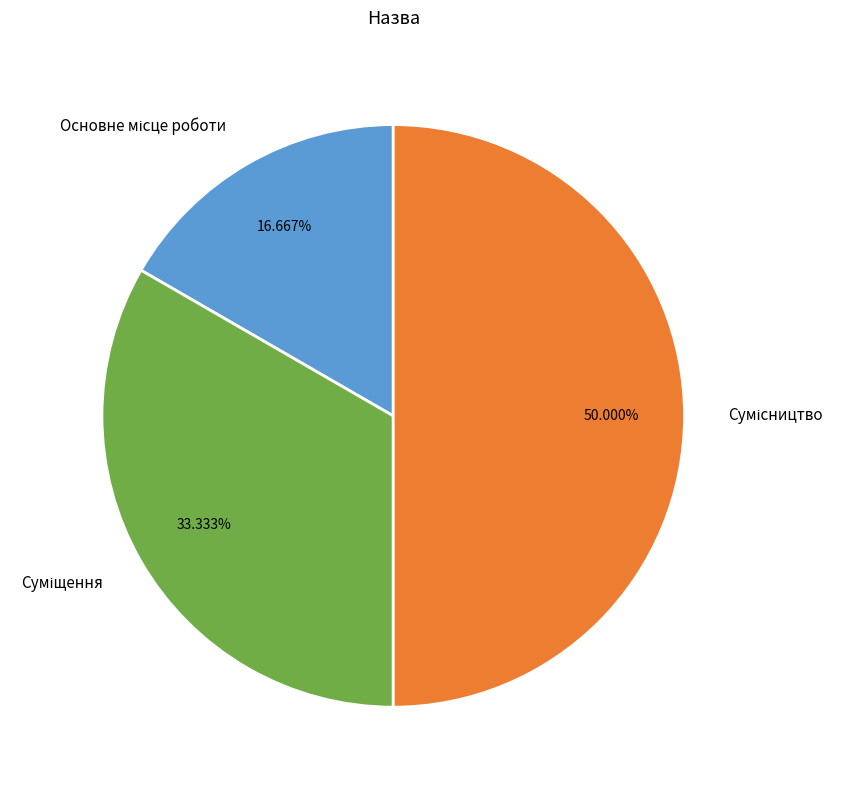

Is the sum of Суміщення and Сумісництво greater than half?

Yes